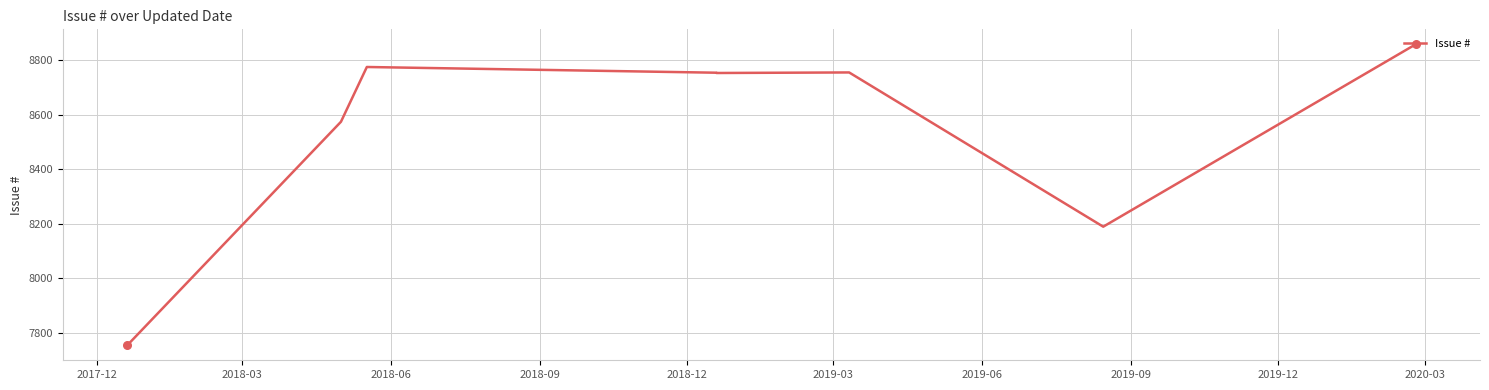

Between 2018-03 and 2018-12, which is larger?

2018-12